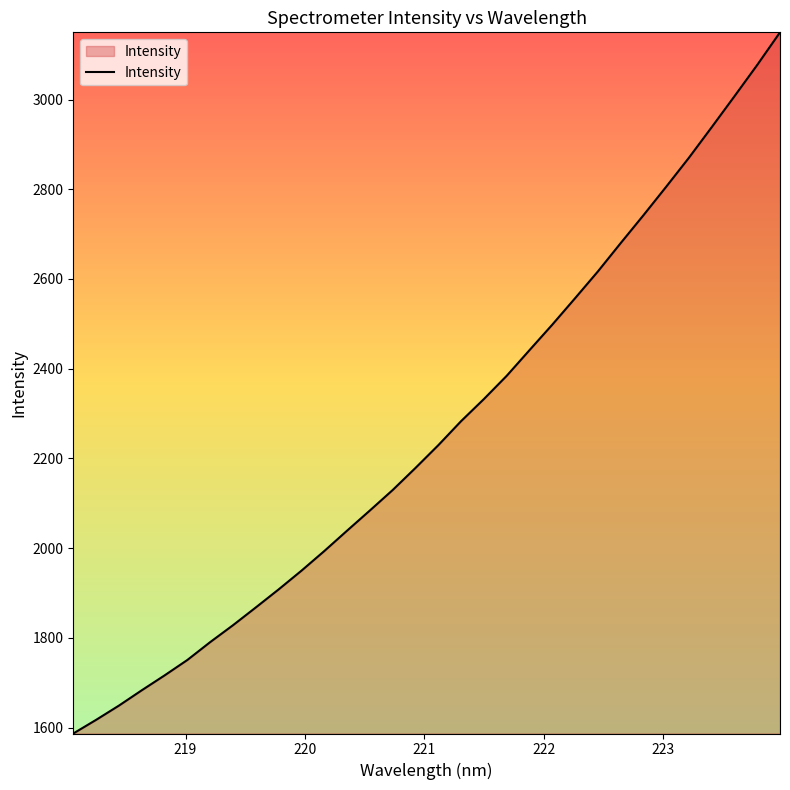

What is the difference between the maximum and minimum values?

1563.2